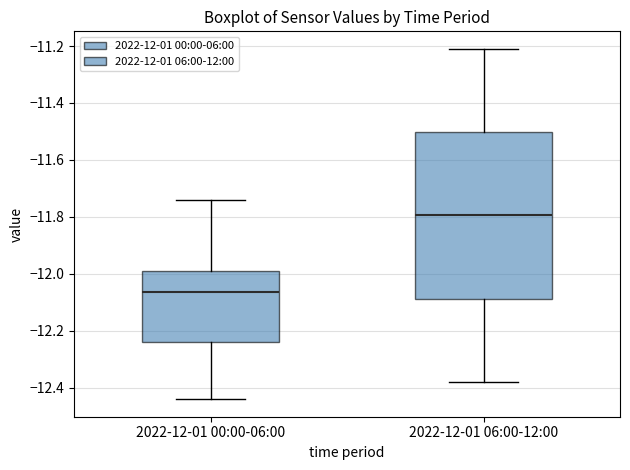

Reading left to right, transcribe this box plot: for each box, give where its median line is, the range the box spans, and where its two whiskers end, as read against the y-axis. The values are not printed on the chart, so give them approximately, as read against the axis.

2022-12-01 00:00-06:00: median -12.06, box -12.24 to -11.98, whiskers -12.44 to -11.74
2022-12-01 06:00-12:00: median -11.80, box -12.08 to -11.50, whiskers -12.38 to -11.20